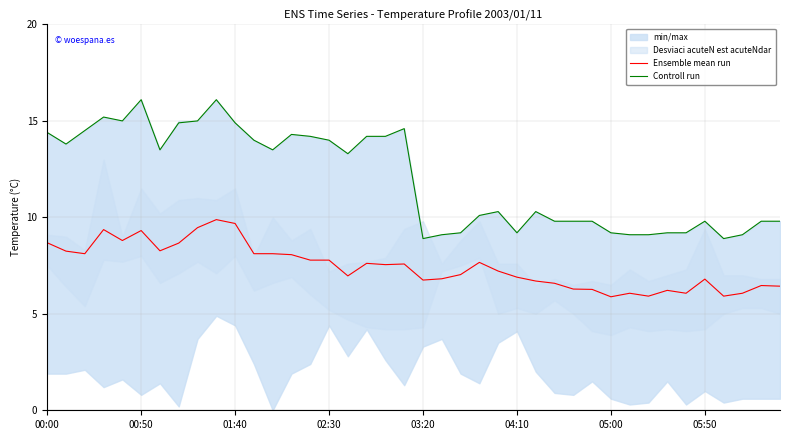

True or false: Ensemble mean run and Controll run intersect in this chart.

False